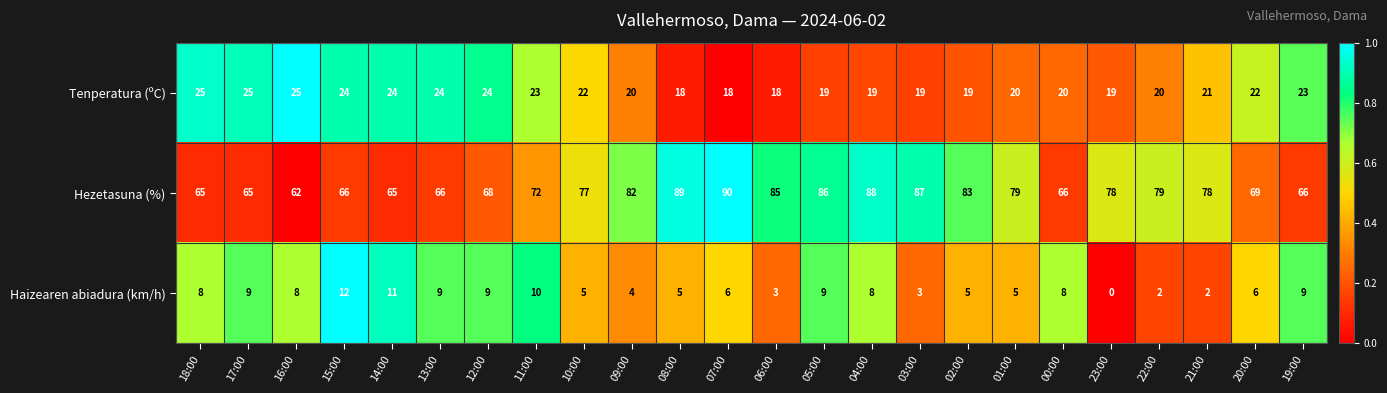

At which label is Tenperatura (ºC) closest to 21?

21:00